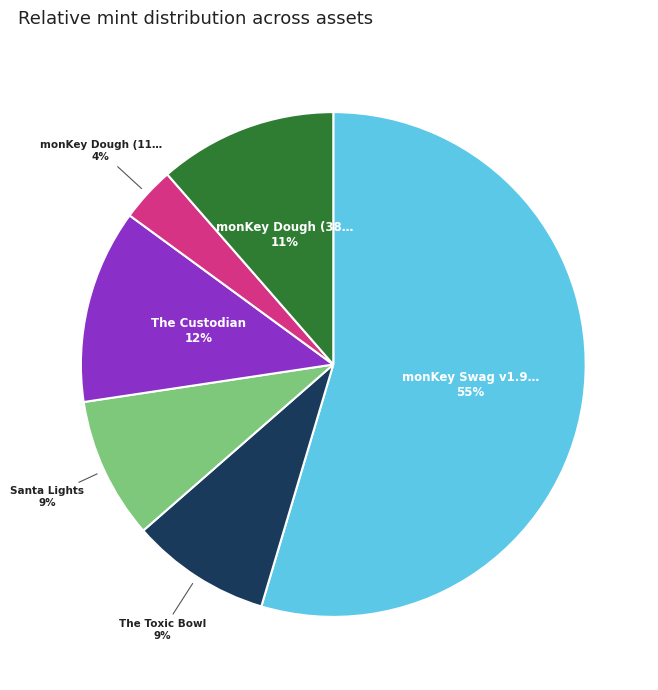

To the nearest percent, what is the difference between the largest and smallest slice percentages?

51%